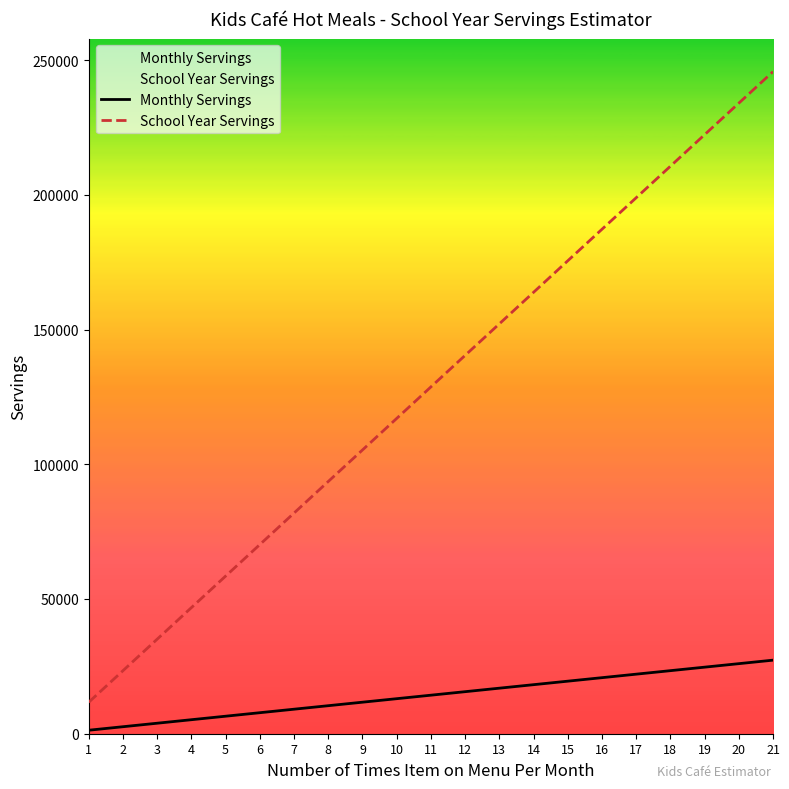

Where does the Monthly Servings series first go above 14300?

12